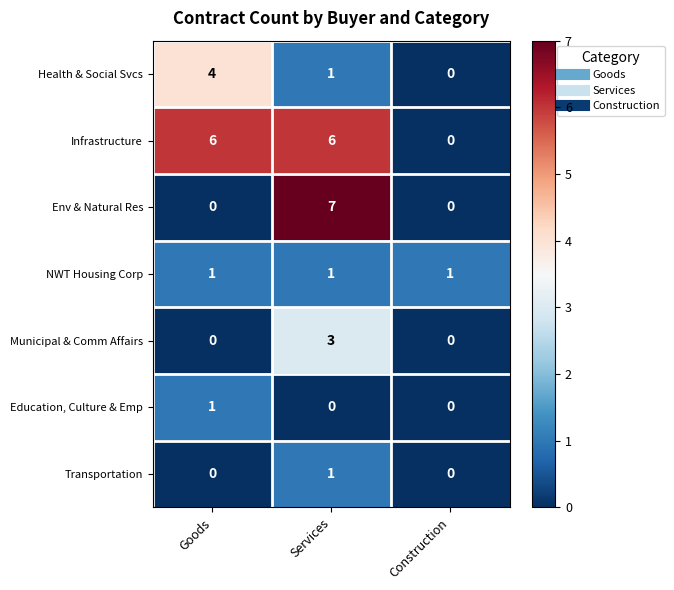

How many Infrastructure values are between 0 and 6?

3